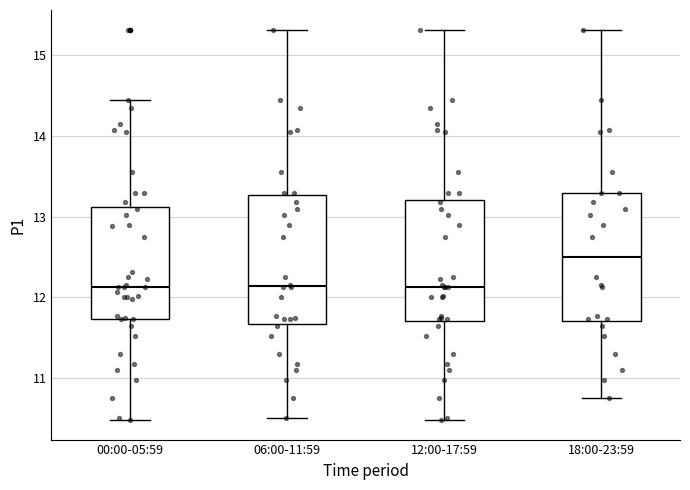

Reading left to right, read every box against the y-axis: the position of its median line, the range the box covers, and the ends of its whiskers. The values are not printed on the chart, so give them approximately, as read against the axis.

00:00-05:59: median 12.1, box 11.7 to 13.1, whiskers 10.5 to 14.5
06:00-11:59: median 12.1, box 11.7 to 13.3, whiskers 10.5 to 15.3
12:00-17:59: median 12.1, box 11.7 to 13.2, whiskers 10.5 to 15.3
18:00-23:59: median 12.5, box 11.7 to 13.3, whiskers 10.8 to 15.3